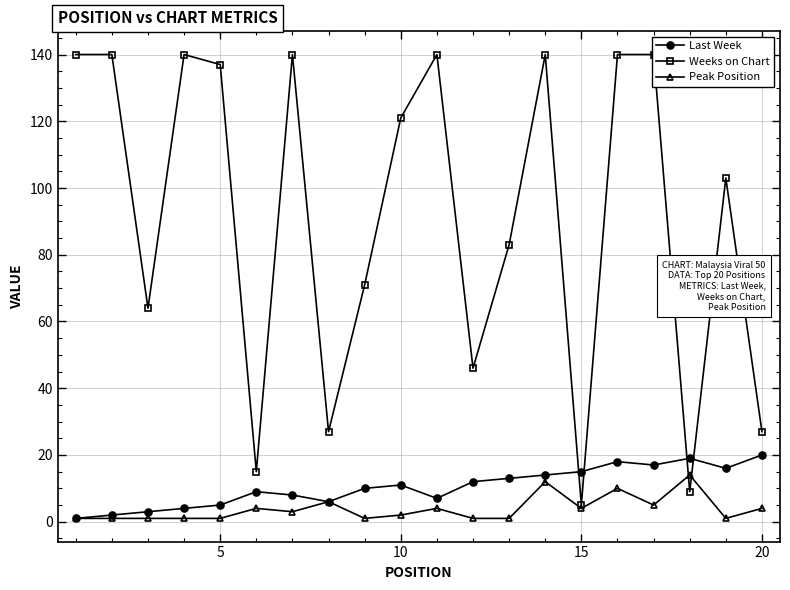

What is the smallest value displayed?

1